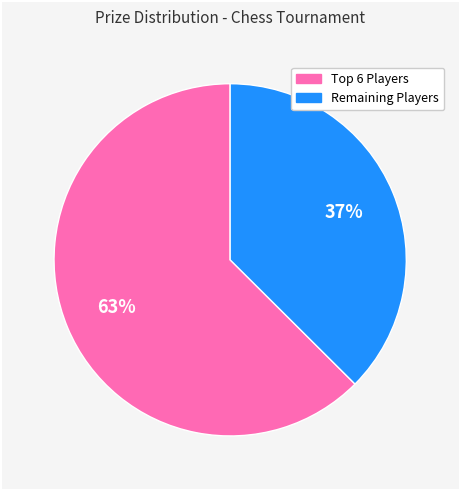

Does any single category account for the majority?

Yes